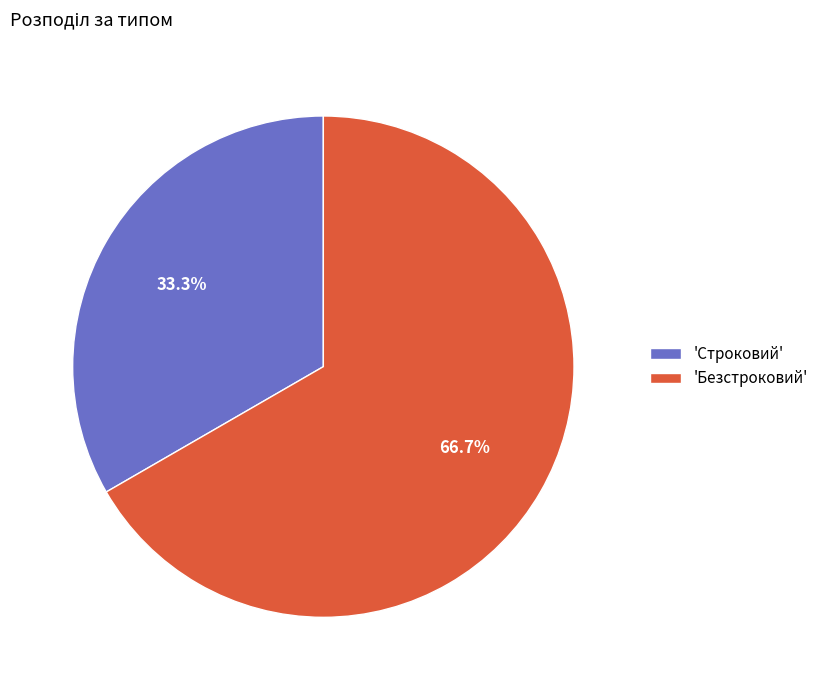

How many slices are in this pie chart?

2